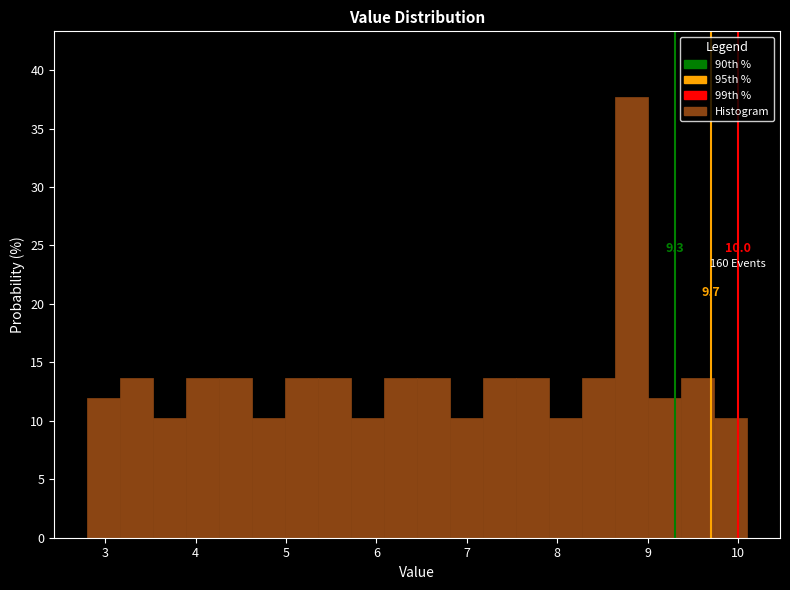

Read against the x-axis, roughly where is the centre of the tallest bar?

8.8